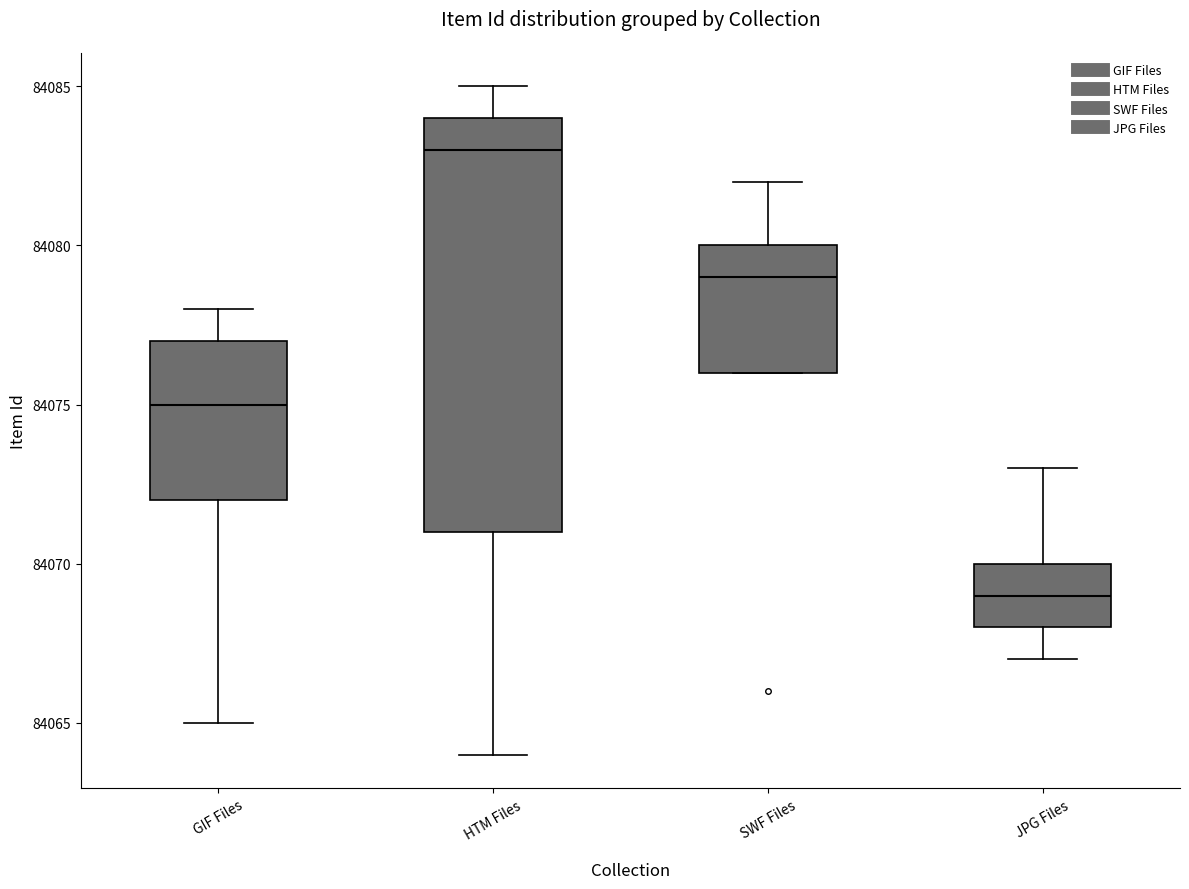

Reading left to right, read every box against the y-axis: the position of its median line, the range the box covers, and the ends of its whiskers. The values are not printed on the chart, so give them approximately, as read against the axis.

GIF Files: median 84075, box 84072 to 84077, whiskers 84065 to 84078
HTM Files: median 84083, box 84071 to 84084, whiskers 84064 to 84085
SWF Files: median 84079, box 84076 to 84080, whiskers 84076 to 84082
JPG Files: median 84069, box 84068 to 84070, whiskers 84067 to 84073